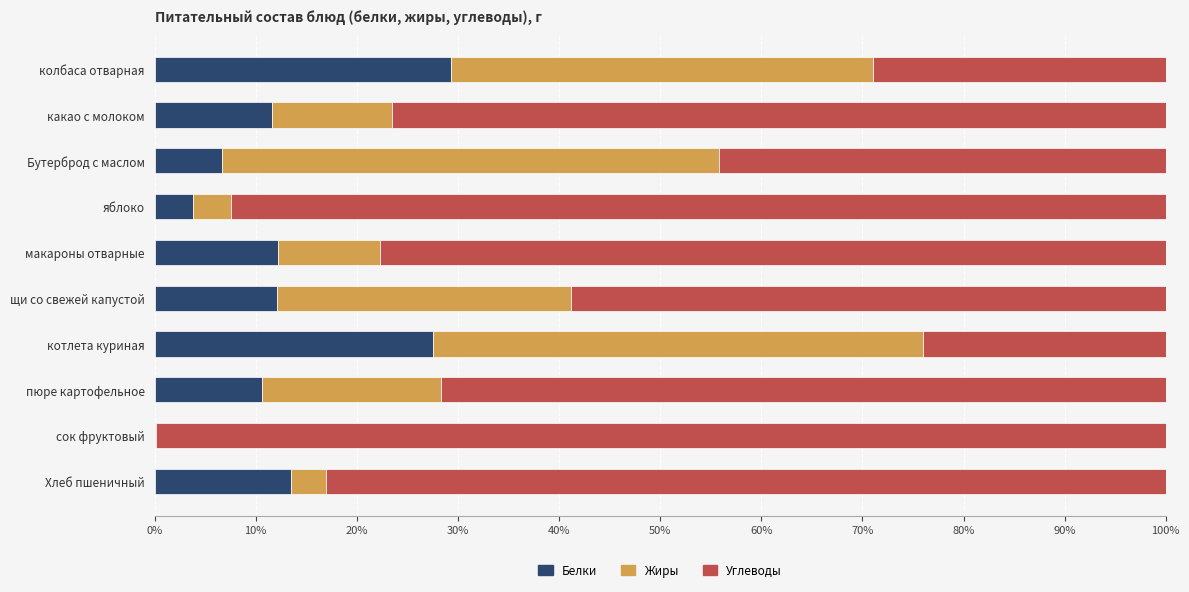

The value of Белки at какао с молоком is 3.9. True or false?

False